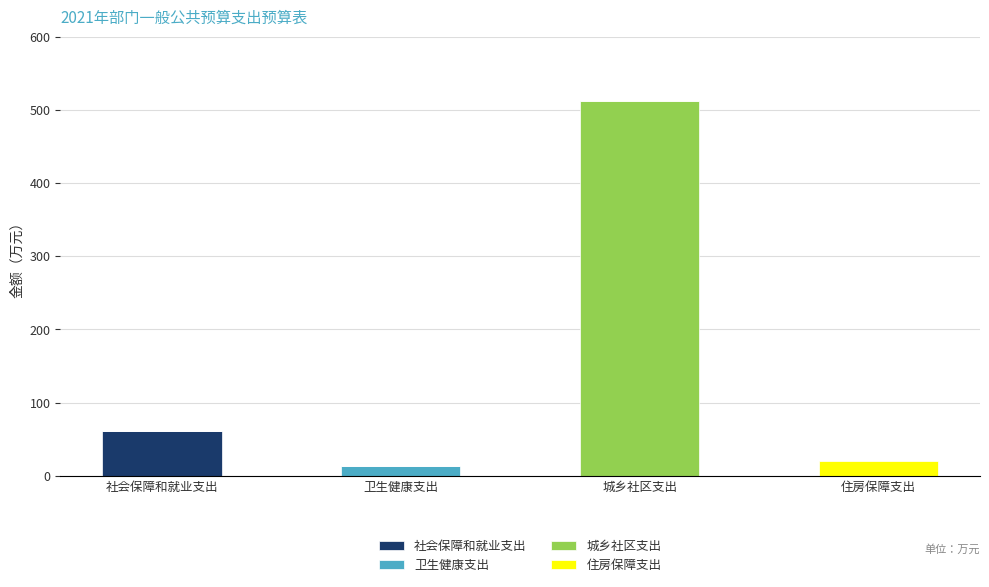

Reading left to right, what are the values for 社会保障和就业支出?

社会保障和就业支出=60.7	卫生健康支出=0.0	城乡社区支出=0.0	住房保障支出=0.0